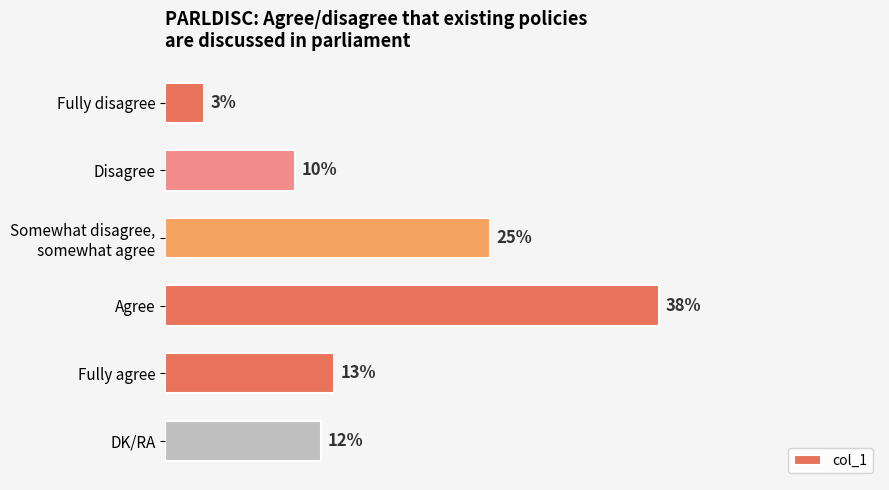

What is the label of the 6th bar from the bottom?

Fully disagree